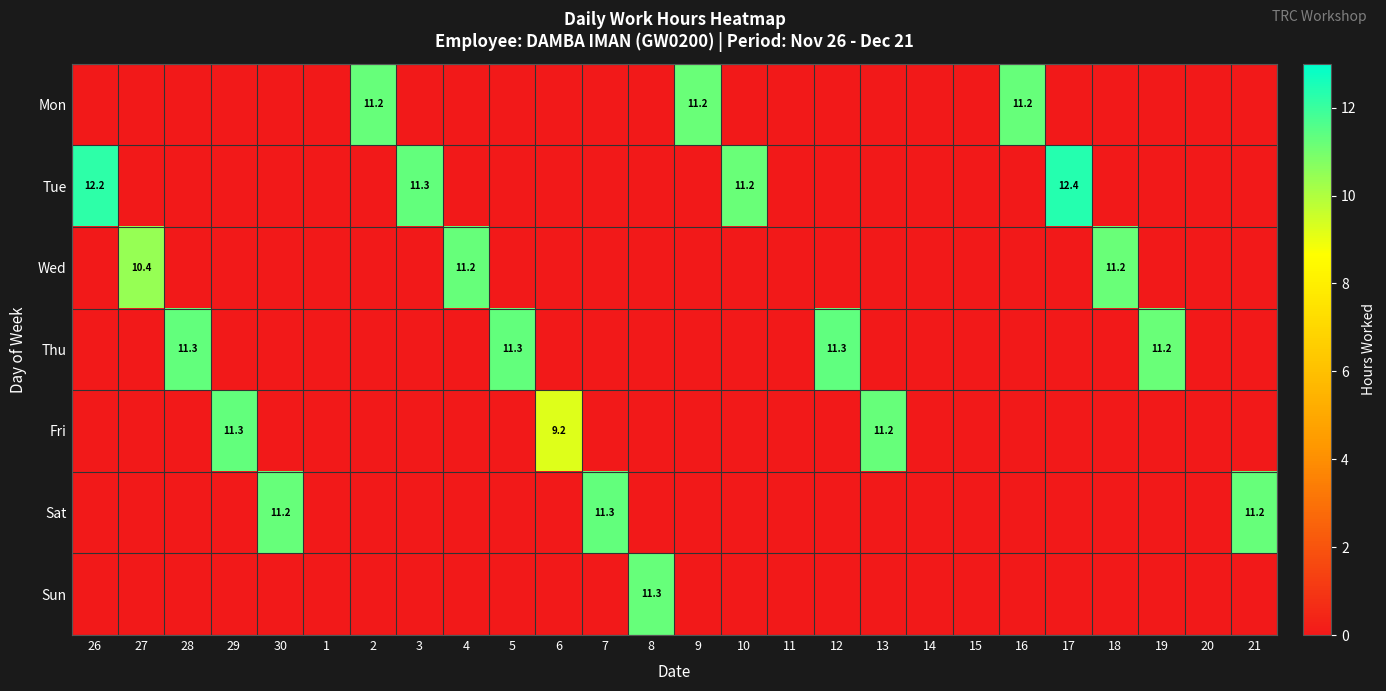

What is the sum of all Sat values?

33.7